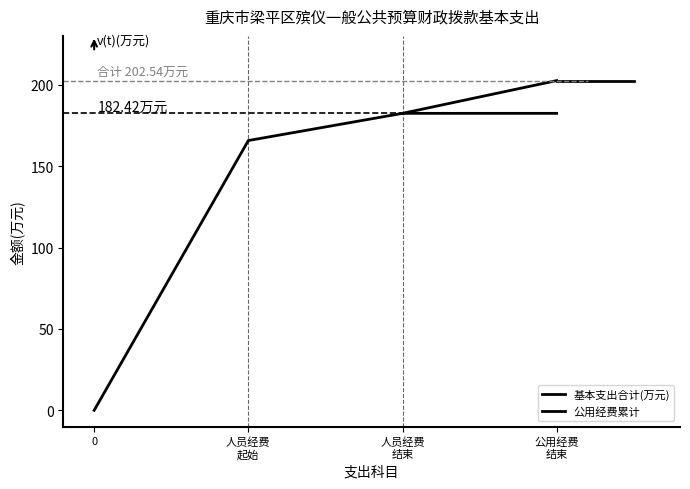

What is the highest value of the 公用经费 series?

20.1